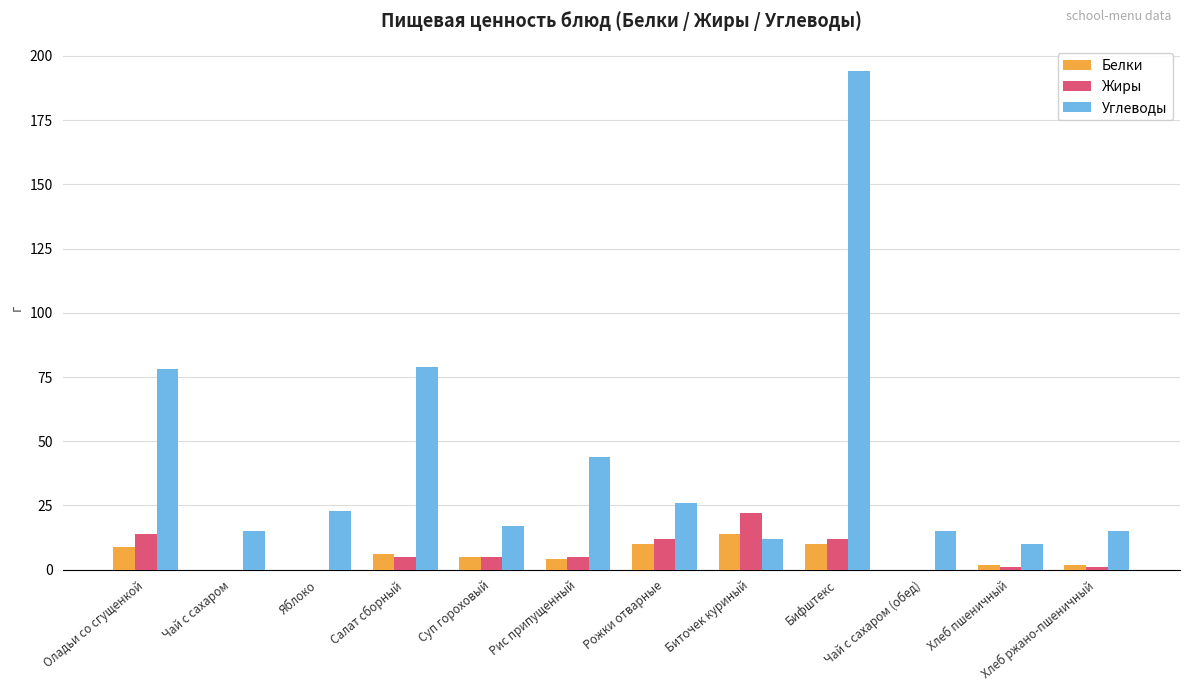

Which category has the highest value in the Жиры series?

Биточек куриный